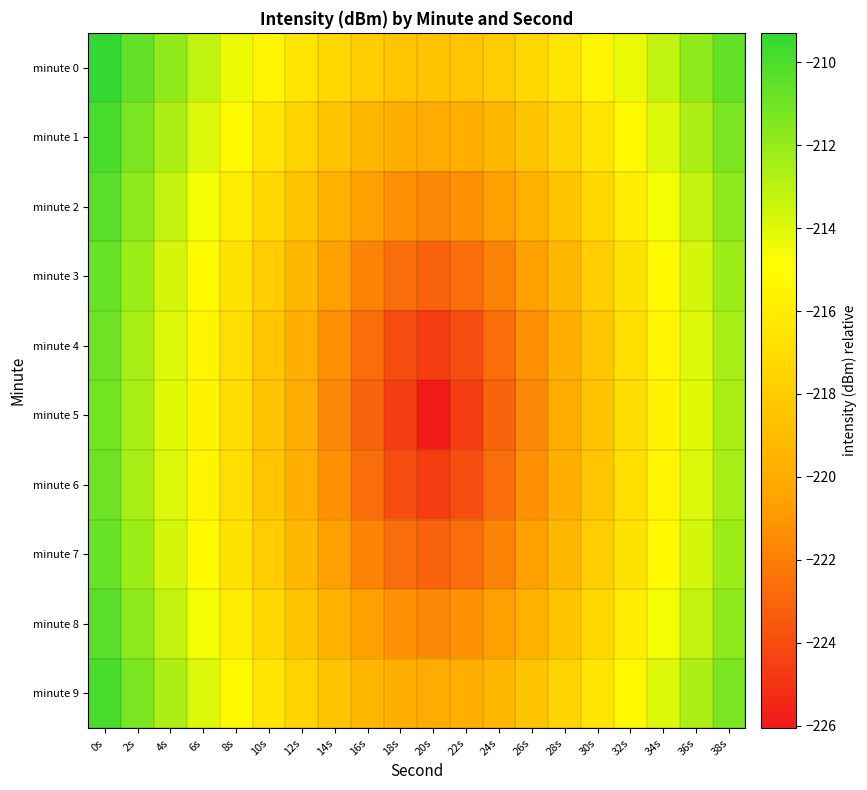

Which has a higher value, 4s or 26s?

4s